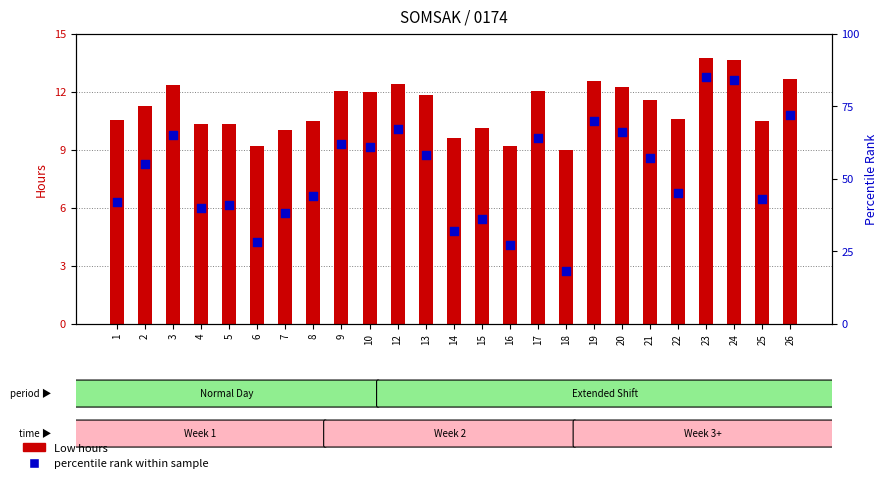

What is the total value across all series at 23?

98.8